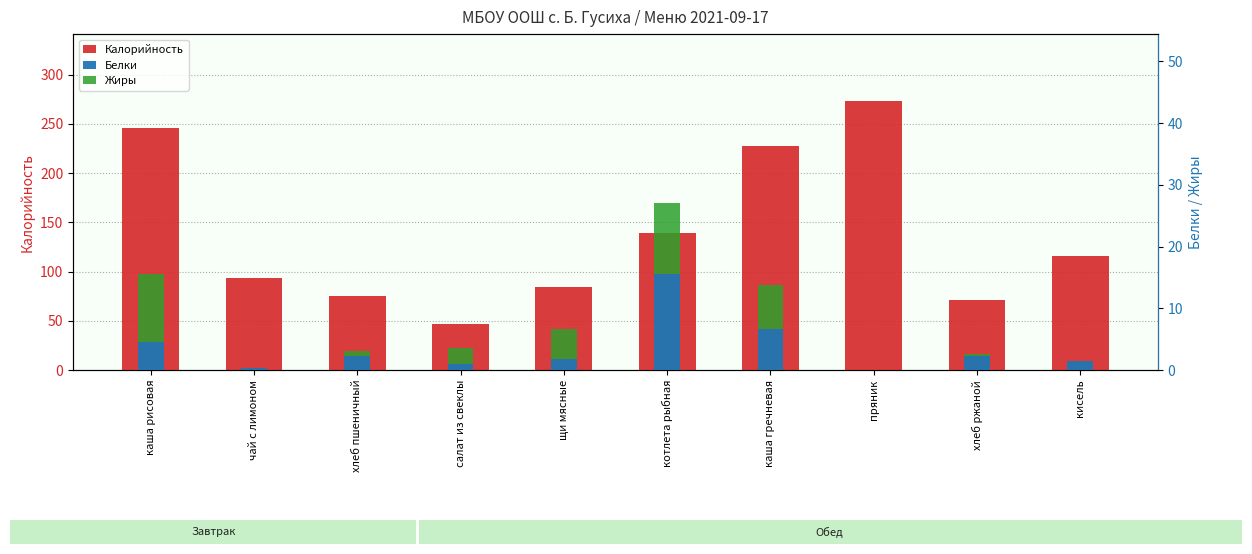

Between хлеб пшеничный and щи мясные, which series saw the biggest shift?

Калорийность